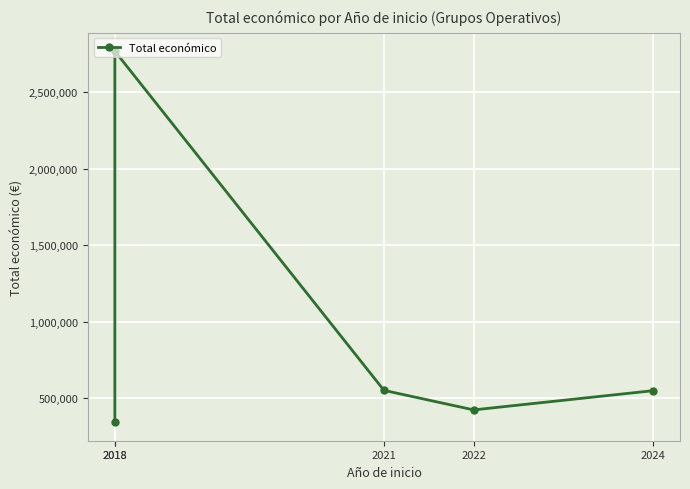

True or false: the data shows 266515 at 2024.

False